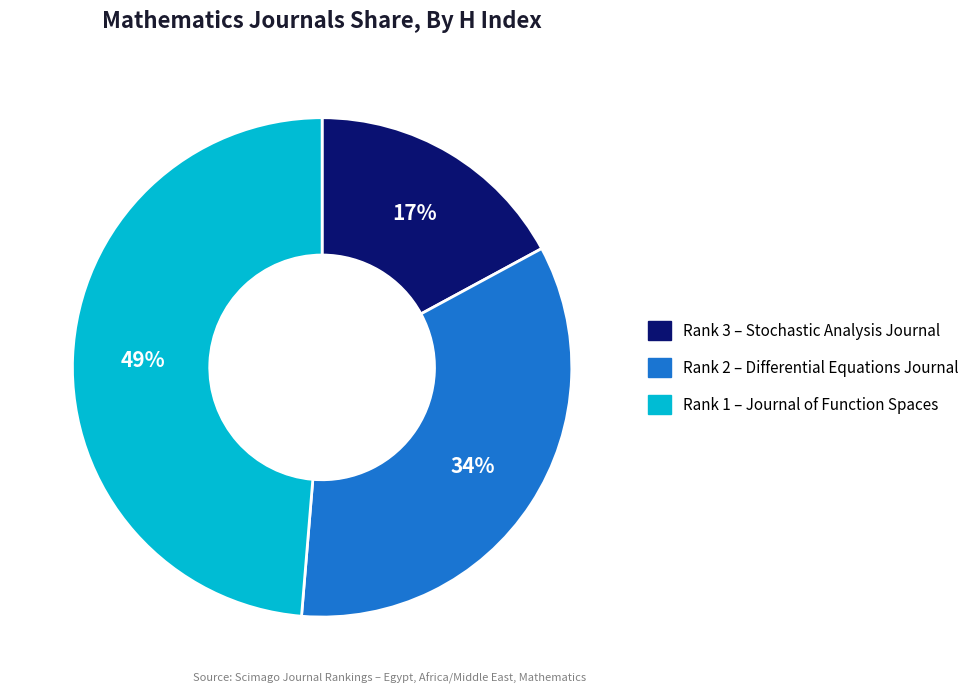

To the nearest percent, what is the average slice percentage?

33%